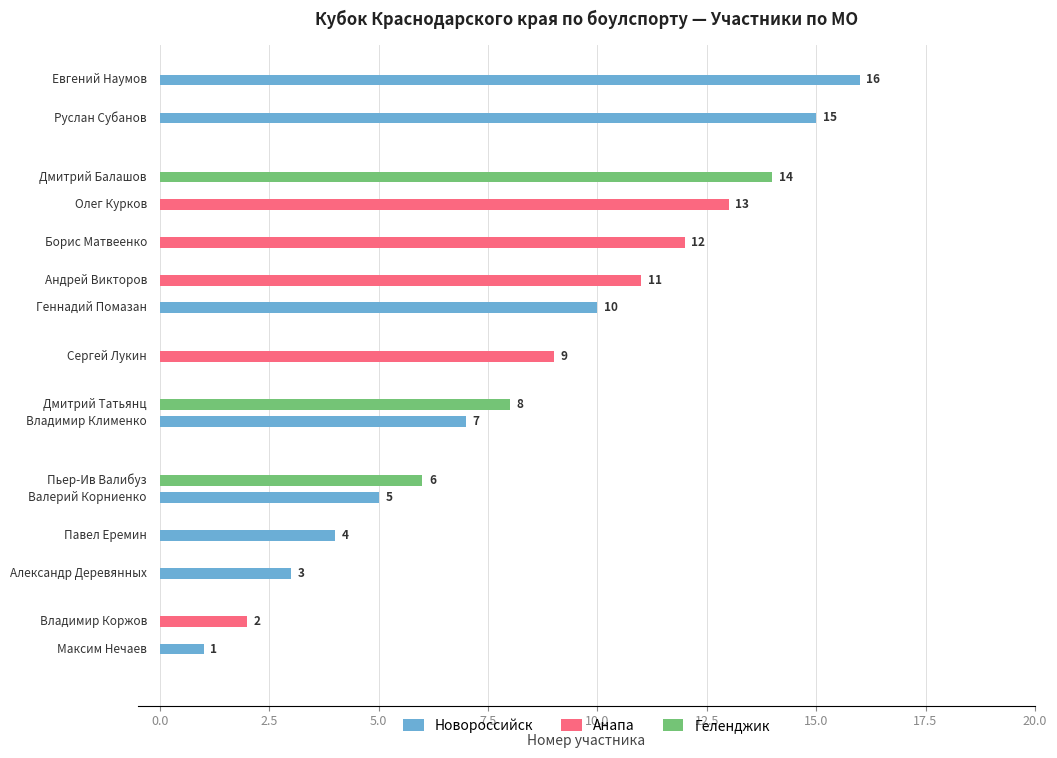

What is the maximum value for Геленджик?

14